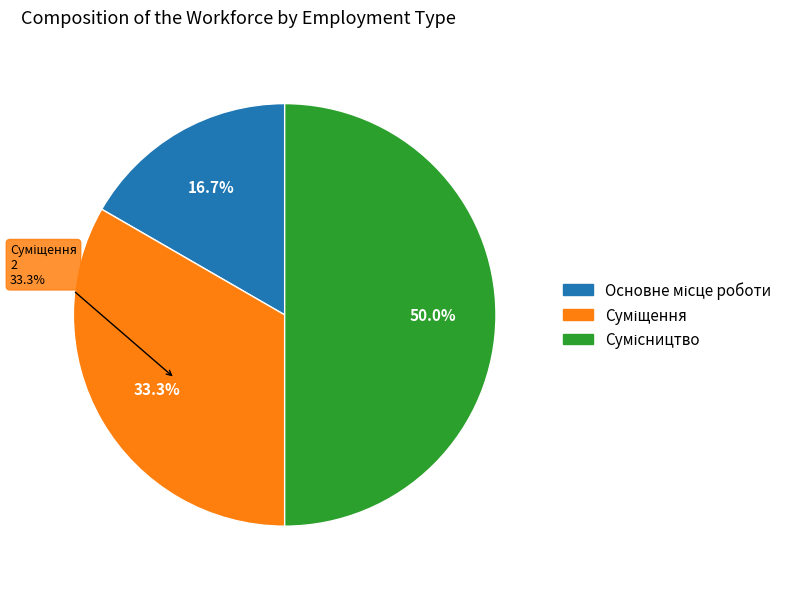

The Основне місце роботи slice represents 4% of the pie. True or false?

False